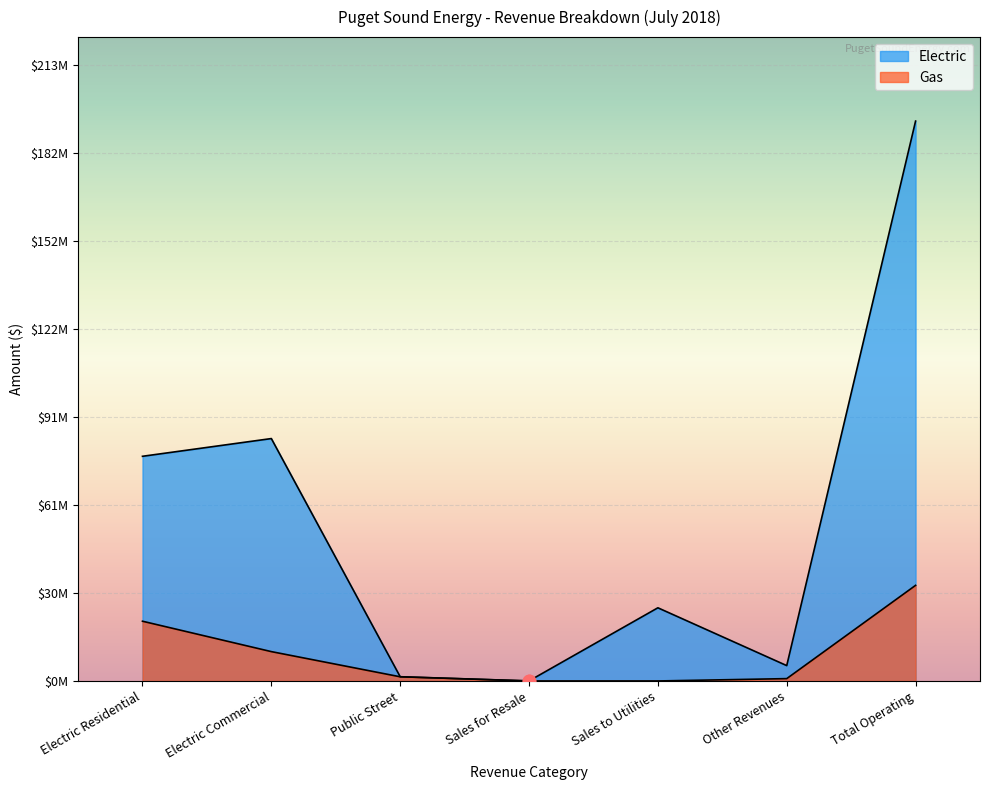

Which series has the widest spread of Y values?

Electric